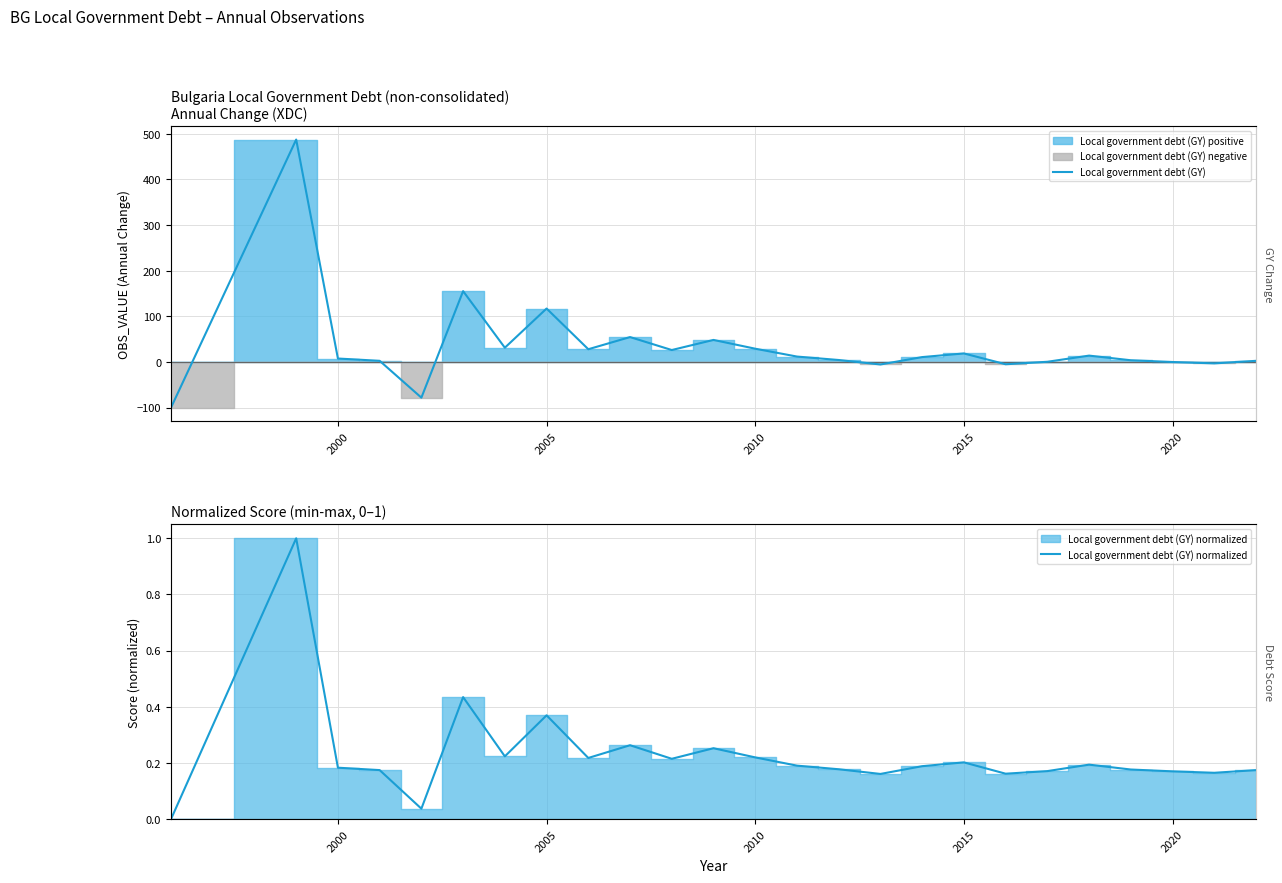

At how many categories does at least one series exceed 36?

5